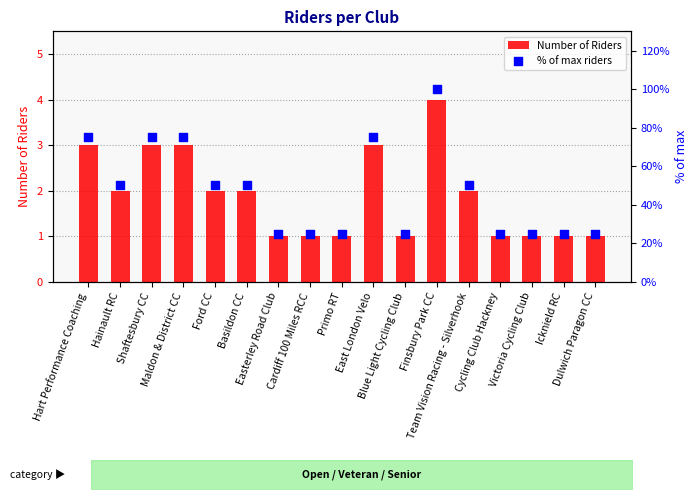

Is the value of Number of Riders at Team Vision Racing - Silverhook greater than the value of % of max riders at Dulwich Paragon CC?

No